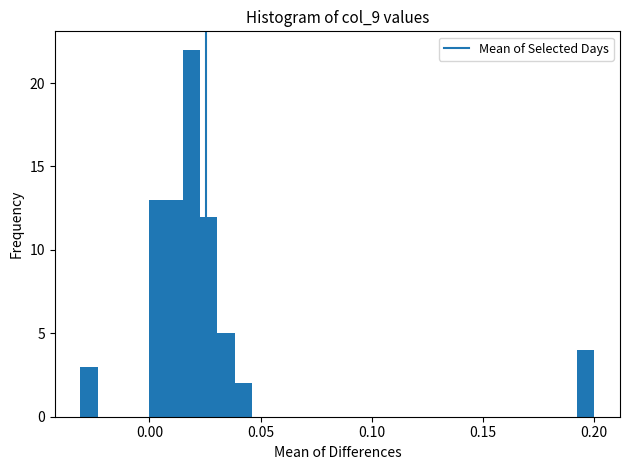

Read against the x-axis, roughly where is the centre of the tallest bar?

0.020